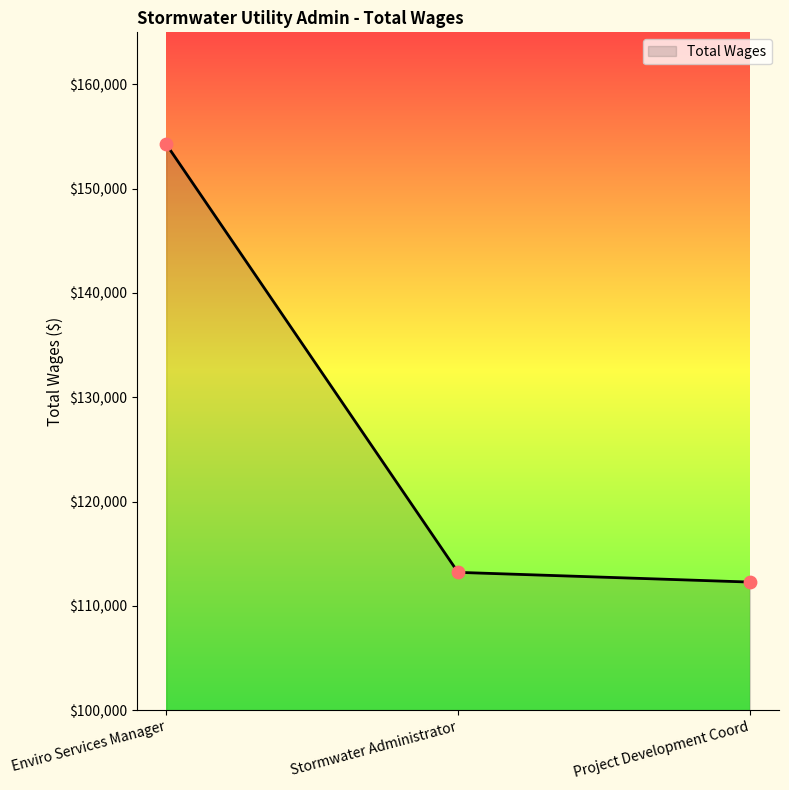

What is the ratio of the value at Project Development Coord to the value at Enviro Services Manager?

0.7